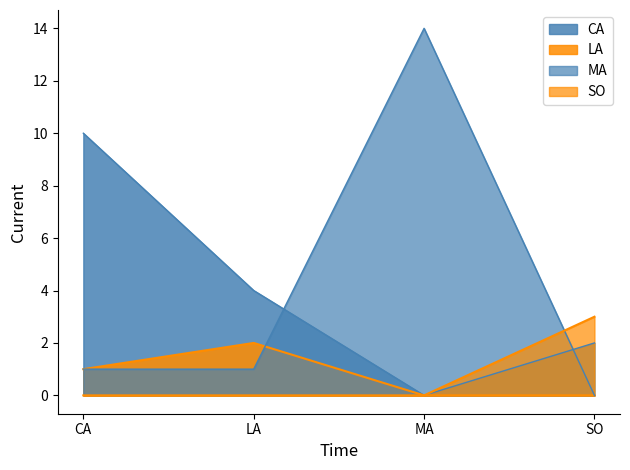

Is it true that SO equals -2 at CA?

False